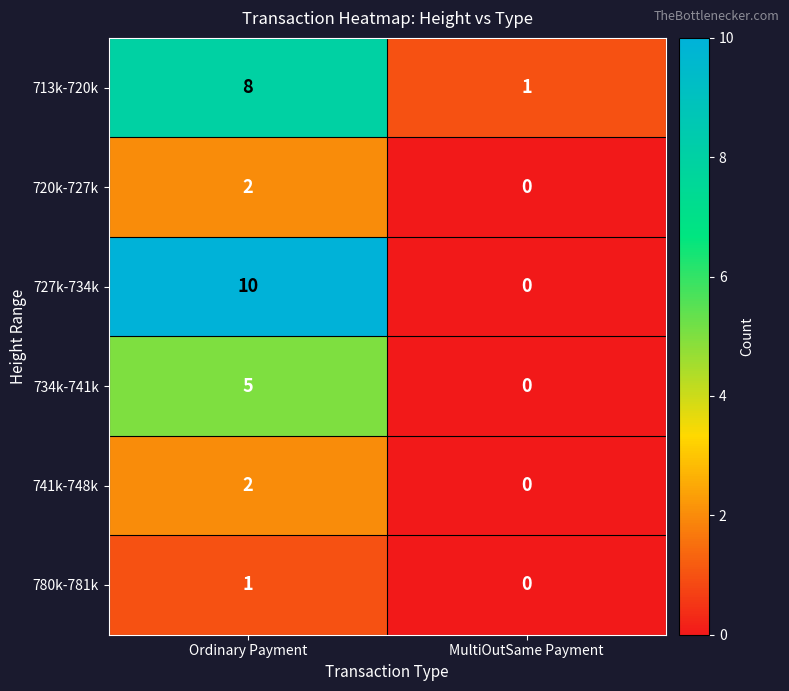

What is the total value across all series at Ordinary Payment?

28